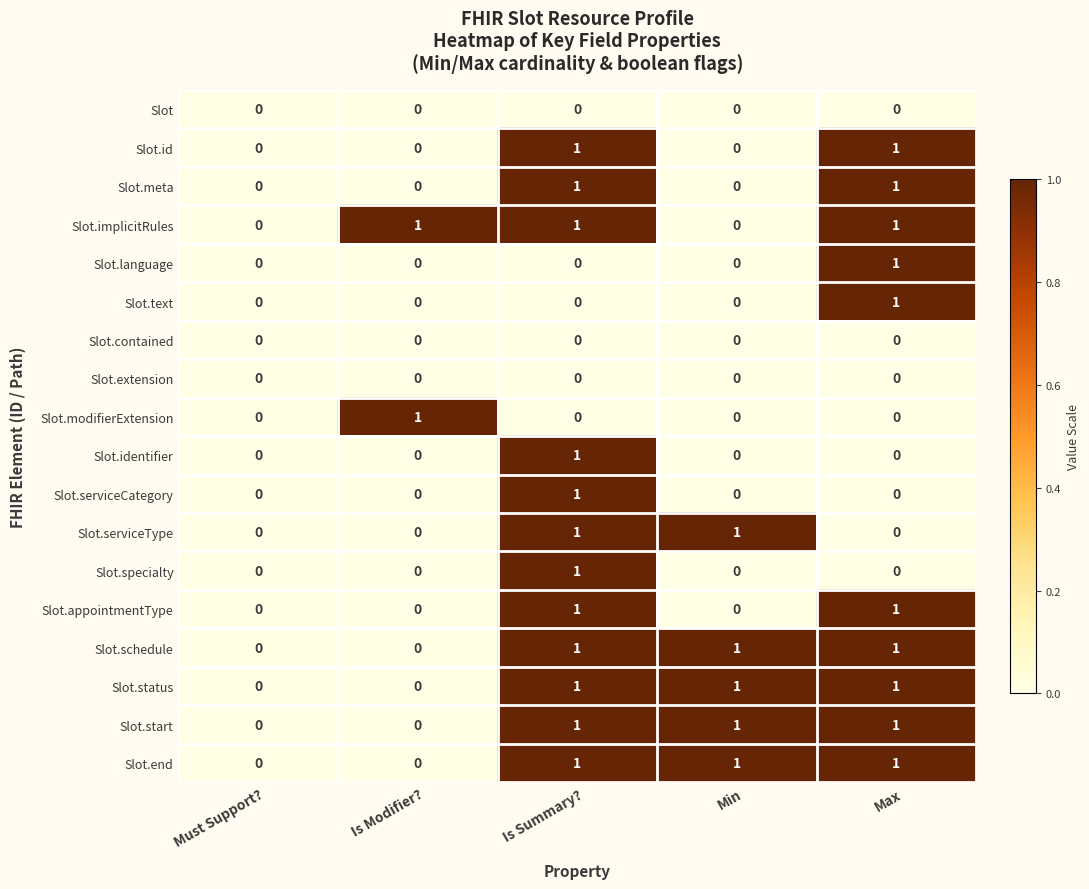

What is the total value across all series at Is Summary??

12